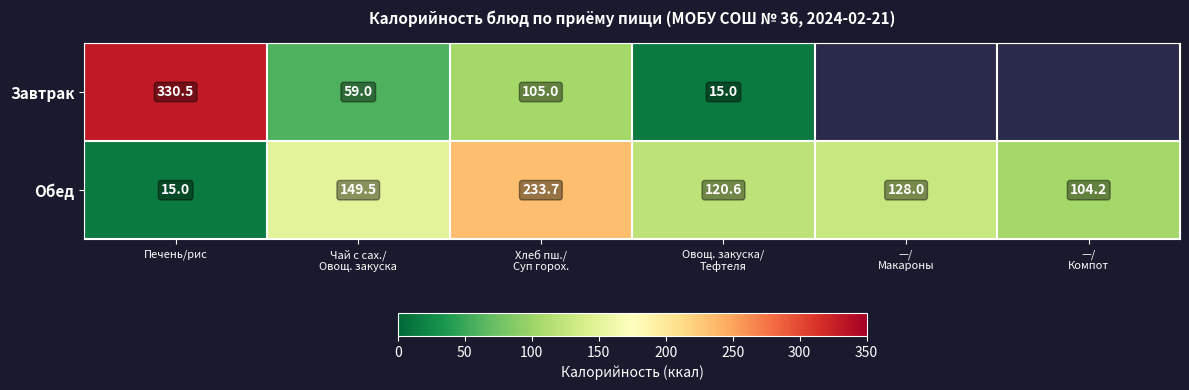

Rank the series at Печень/рис from lowest to highest value.

Обед, Завтрак